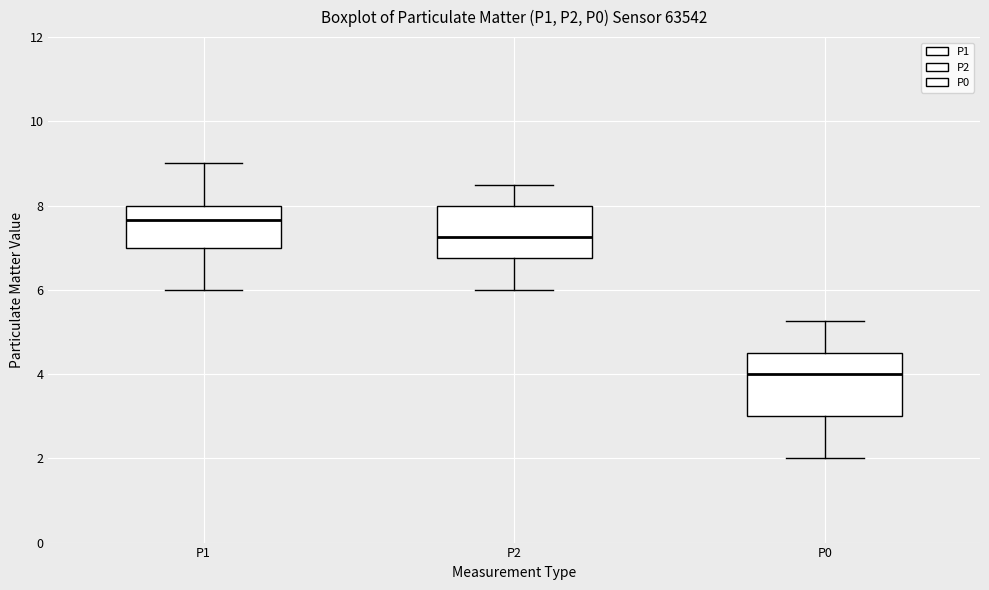

Comparing the boxes themselves (not the whiskers), which one is the tallest?

P0